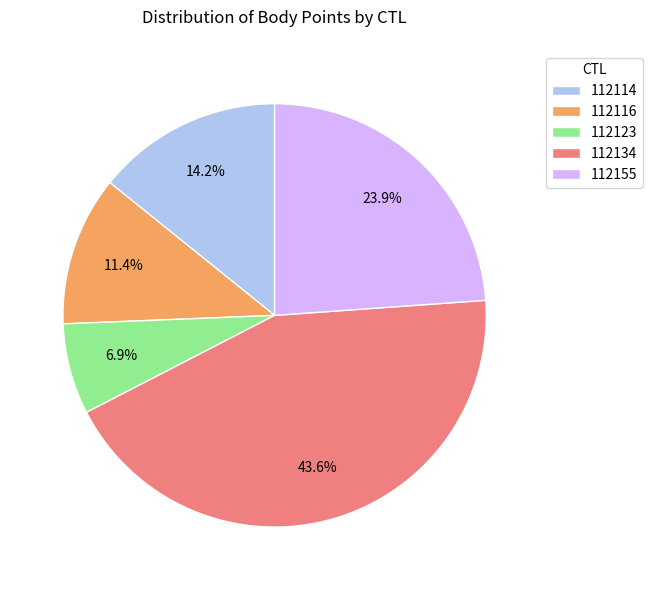

Approximately how many times larger is the value at 112134 compared to 112155?

1.8